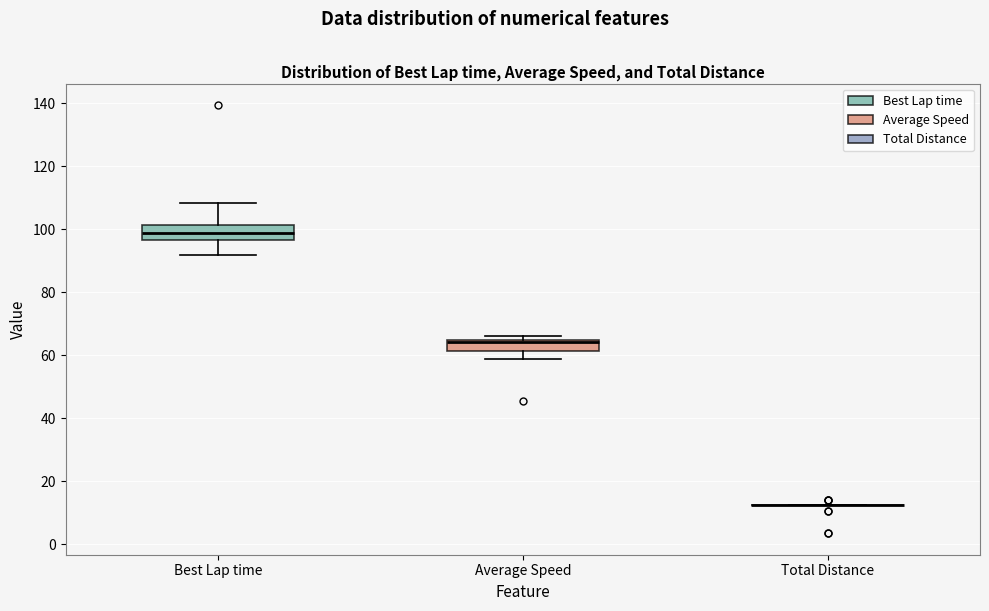

Where is the lower edge of the box for Average Speed on the y-axis? The values are not printed on the chart, so give them approximately, as read against the axis.

62